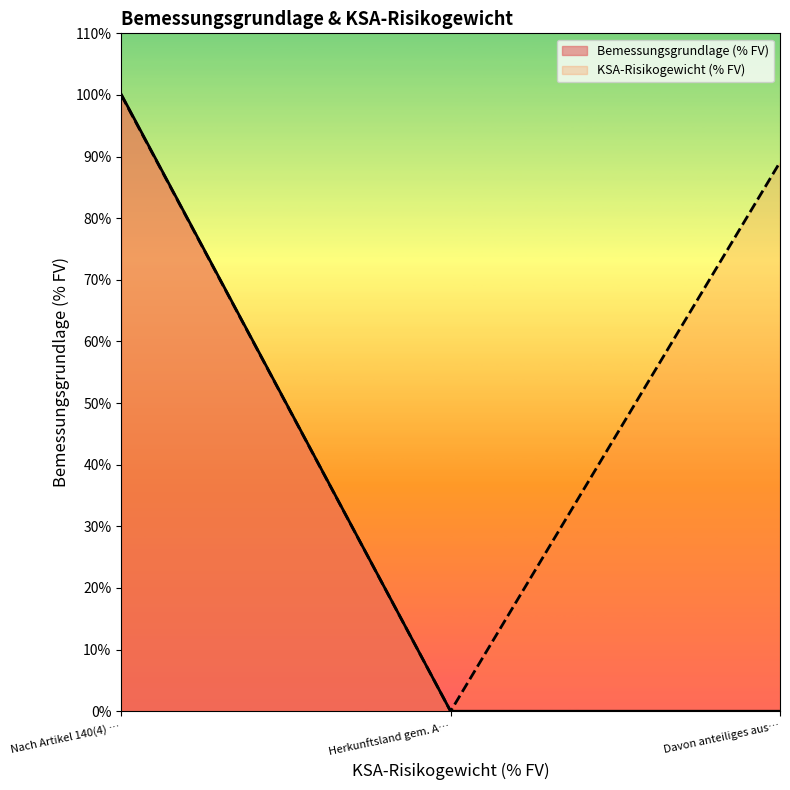

Rank the series by their average value, from highest to lowest.

KSA-Risikogewicht (% FV), Bemessungsgrundlage (% FV)